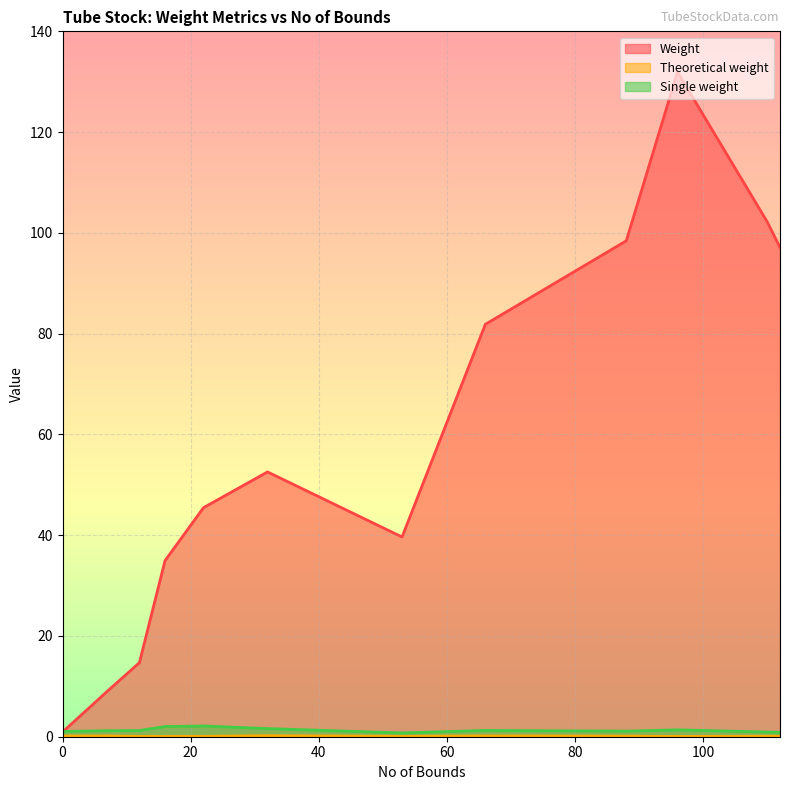

What are all the series names shown in the legend?

Weight, Theoretical weight, Single weight